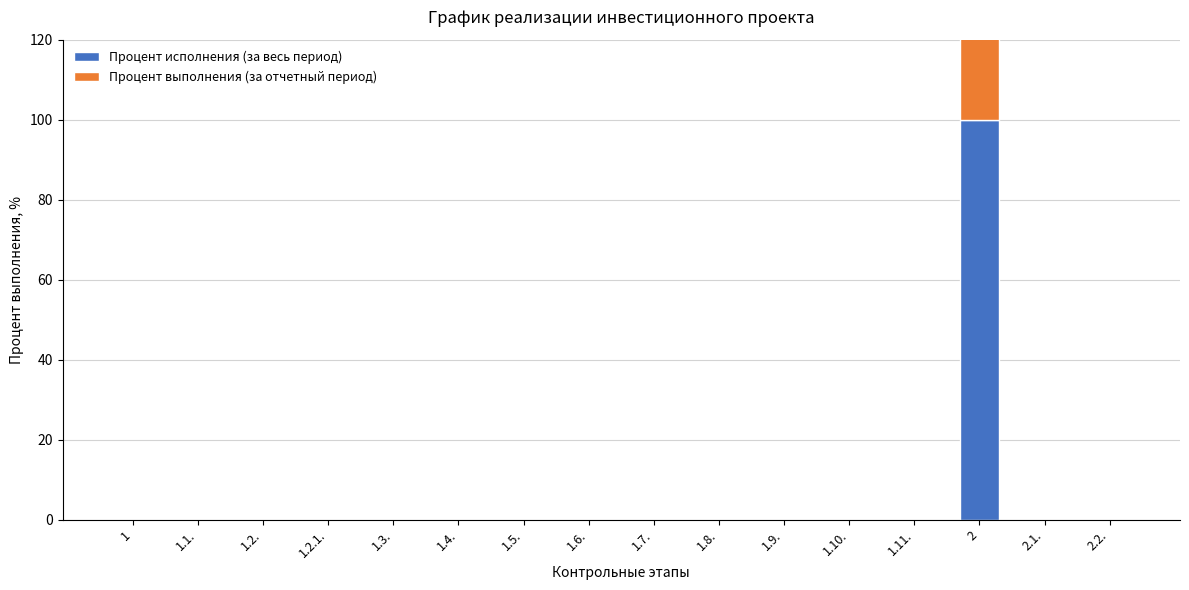

Reading left to right, list all the values displayed in this chart.

Процент исполнения (за весь период): 0	0	0	0	0	0	0	0	0	0	0	0	0	100	0	0
Процент выполнения (за отчетный период): 0	0	0	0	0	0	0	0	0	0	0	0	0	100	0	0